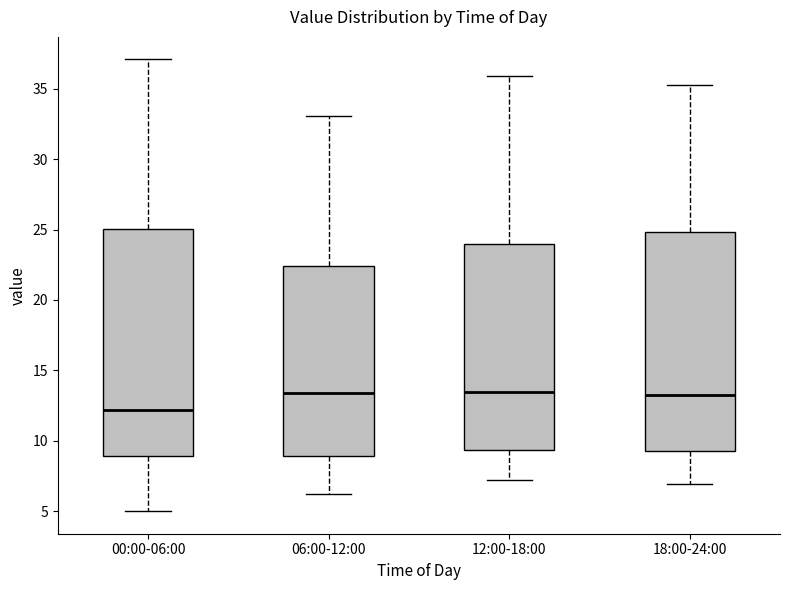

Where does the upper whisker of the box for 18:00-24:00 end on the y-axis? The values are not printed on the chart, so give them approximately, as read against the axis.

35.5